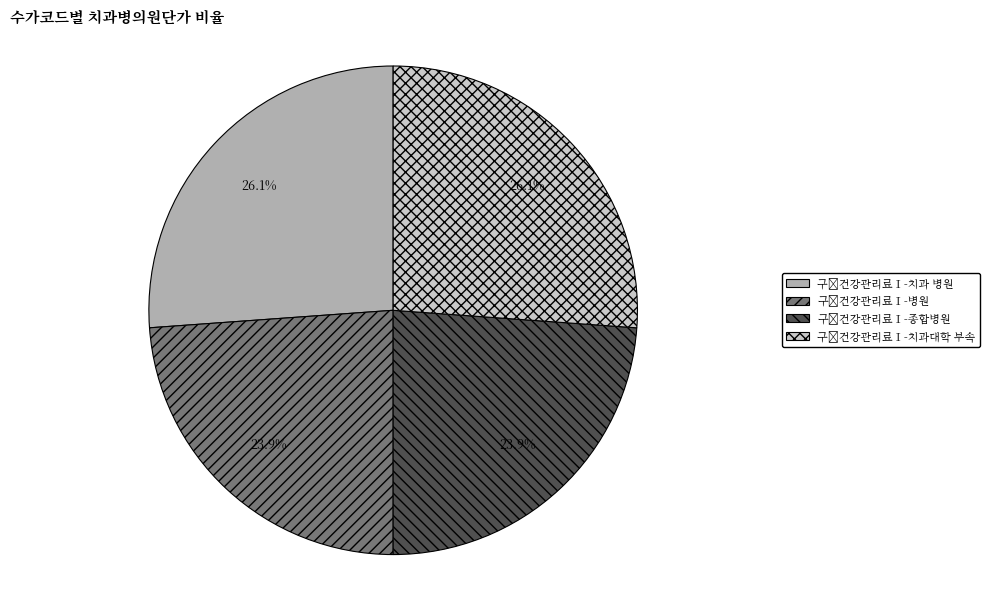

Is there a majority slice in this chart?

No